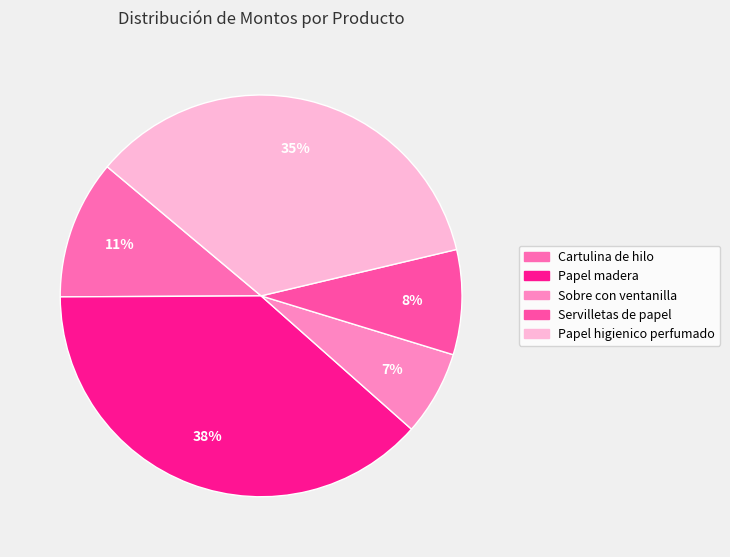

The Papel madera slice represents 38% of the pie. True or false?

True